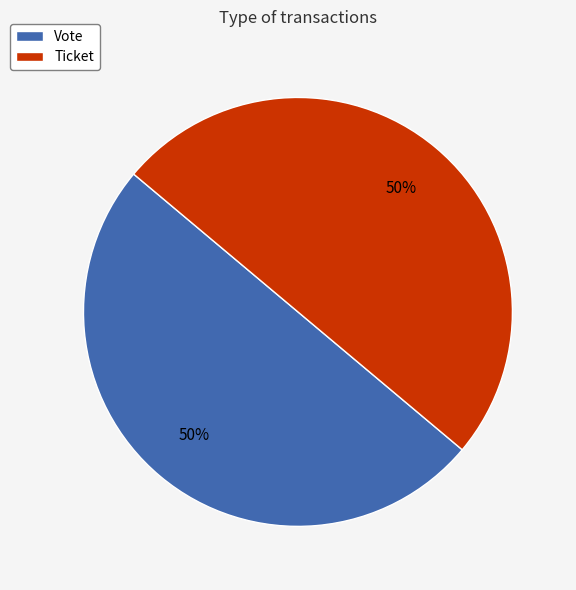

Approximately how many times larger is the value at Ticket compared to Vote?

1.0